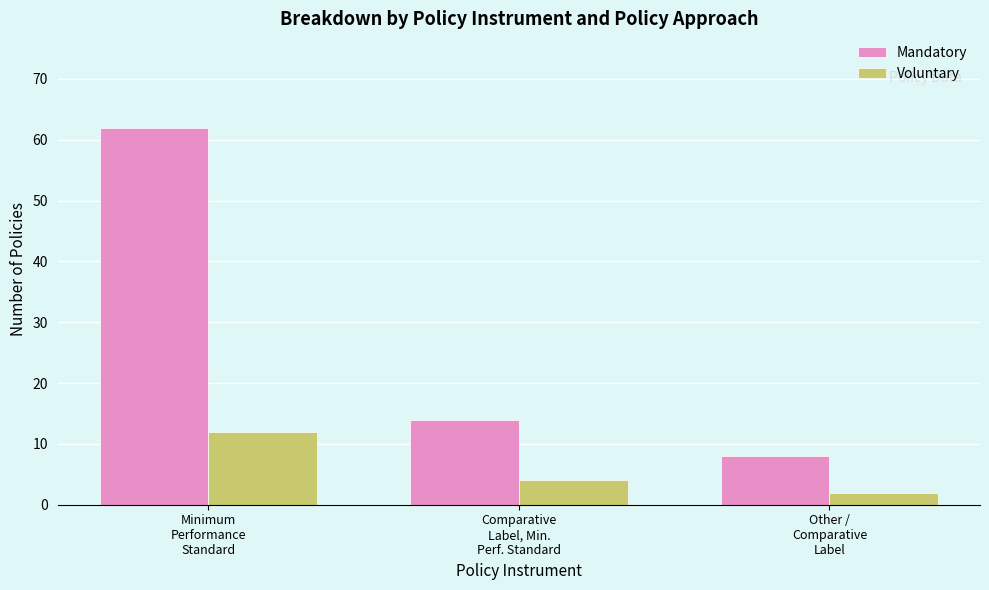

What is the sum of the Voluntary values at Comparative
Label, Min.
Perf. Standard and Minimum
Performance
Standard?

16